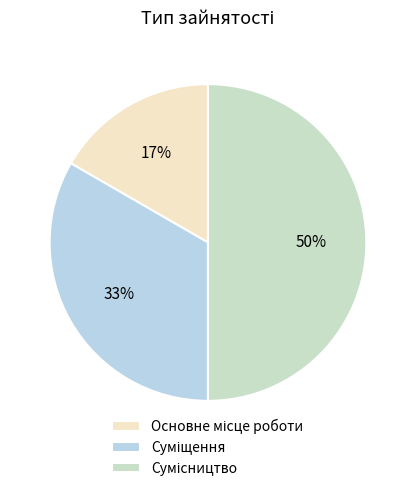

Which has a higher value, Сумісництво or Суміщення?

Сумісництво